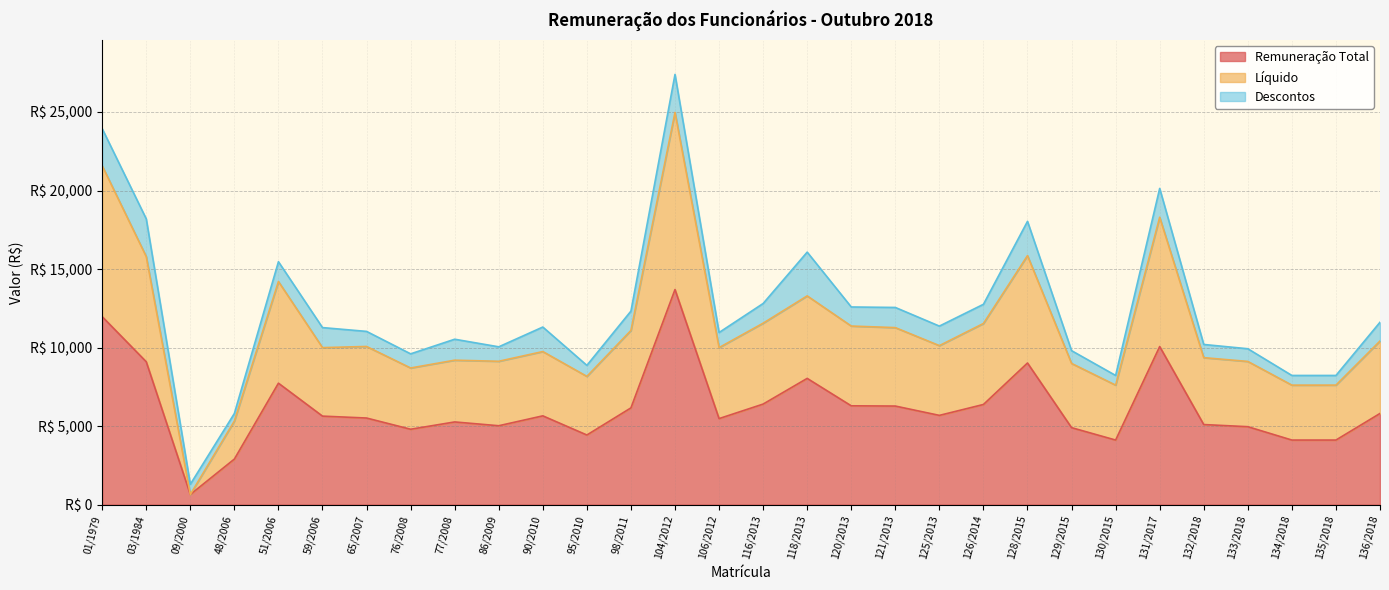

Where is the first local maximum for Líquido?

51/2006